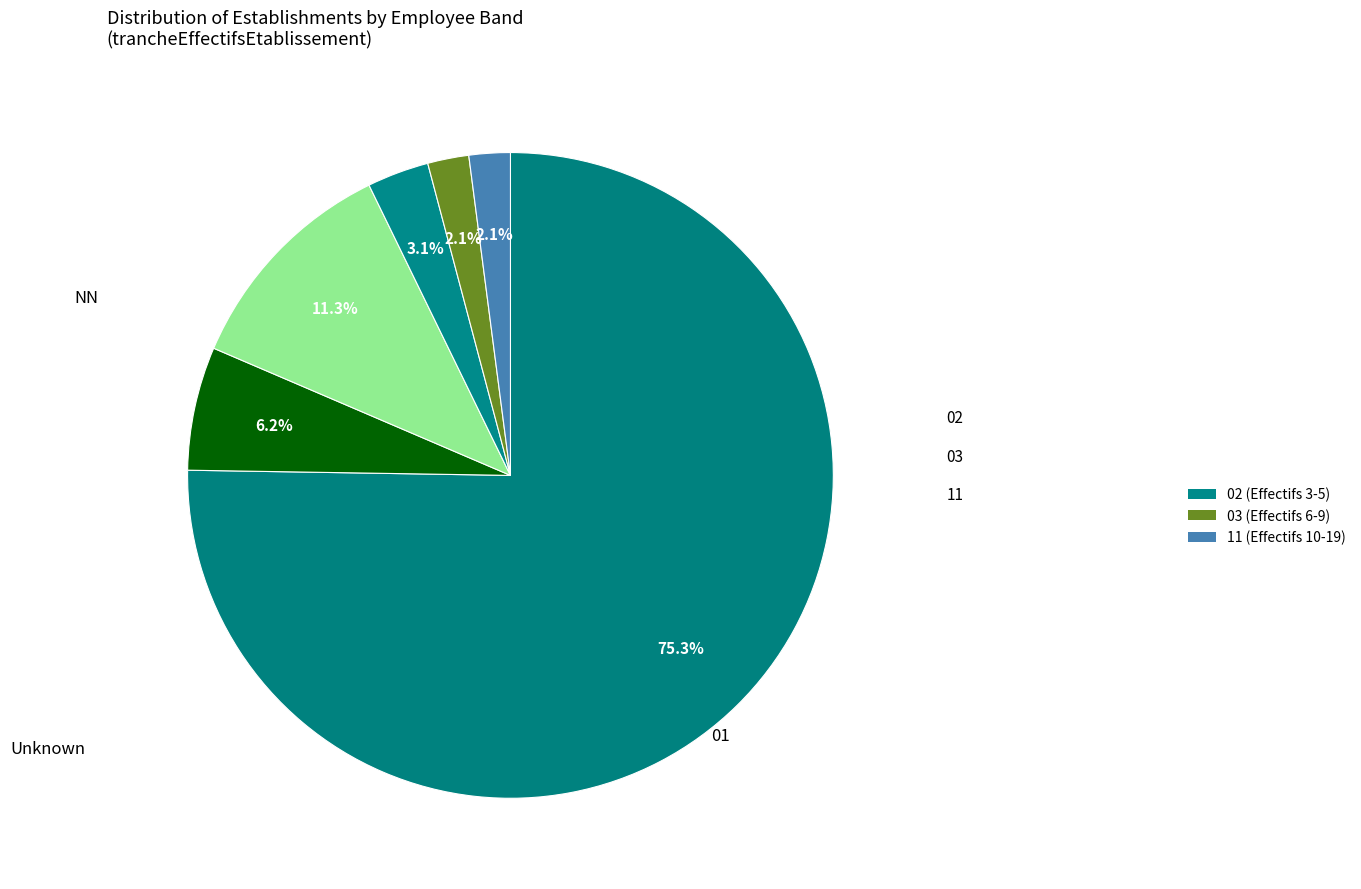

Is there a majority slice in this chart?

Yes